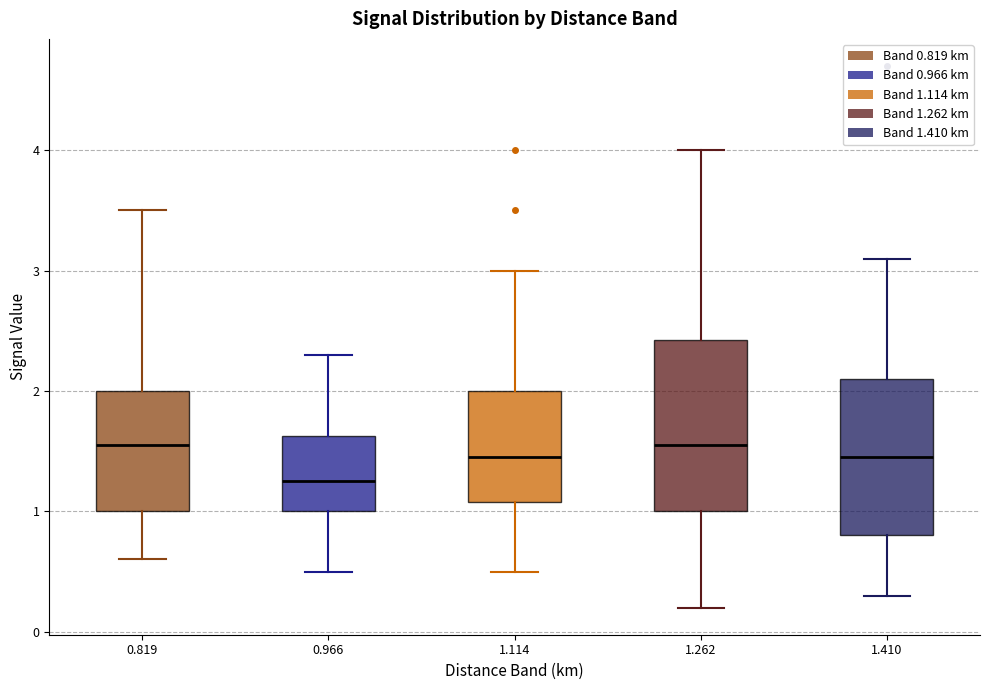

Where is the upper edge of the box at x = 1.114 on the y-axis? The values are not printed on the chart, so give them approximately, as read against the axis.

2.0